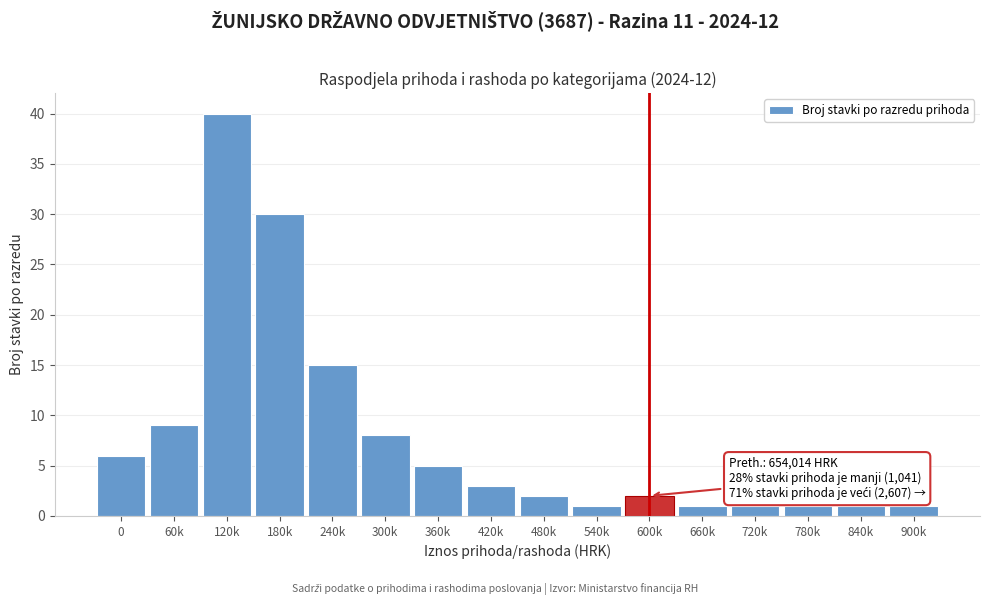

Reading right to left, list all the values displayed in this chart.

1	1	1	1	1	2	1	2	3	5	8	15	30	40	9	6